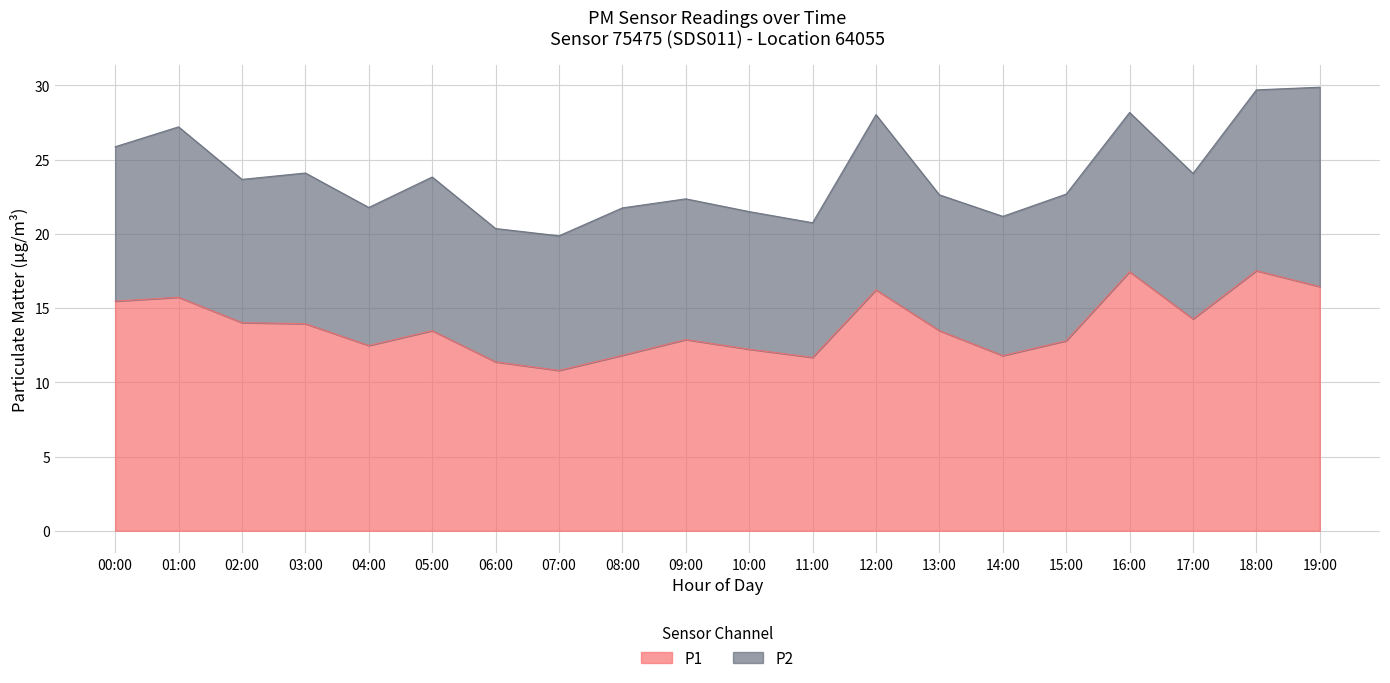

The chart shows a value of 13.5 at 13:00. True or false?

True